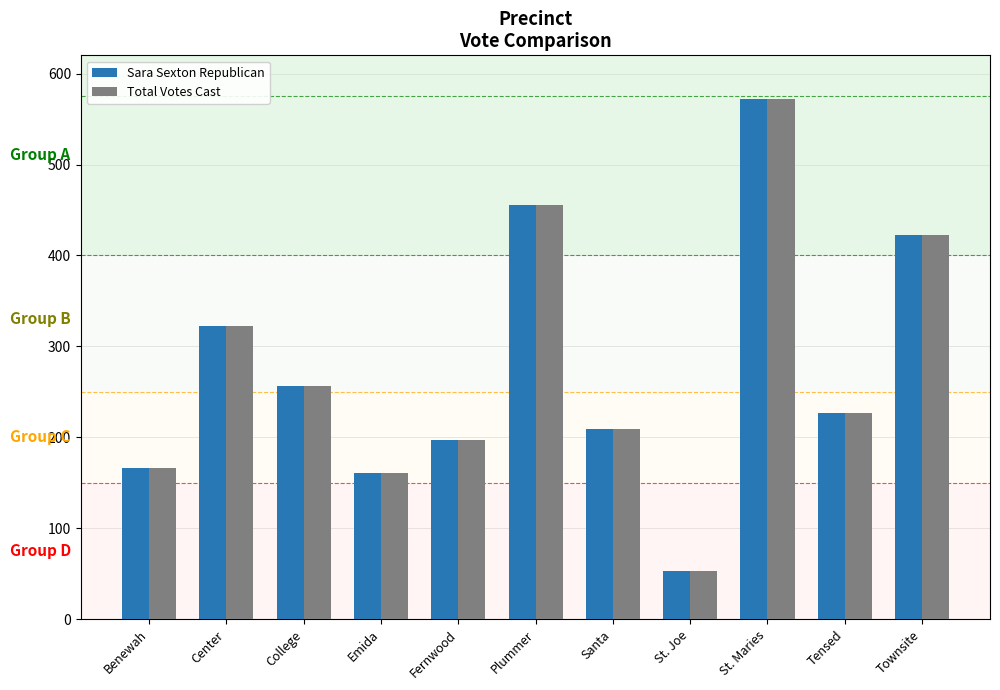

True or false: Sara Sexton Republican has a value of 347 at St. Maries.

False